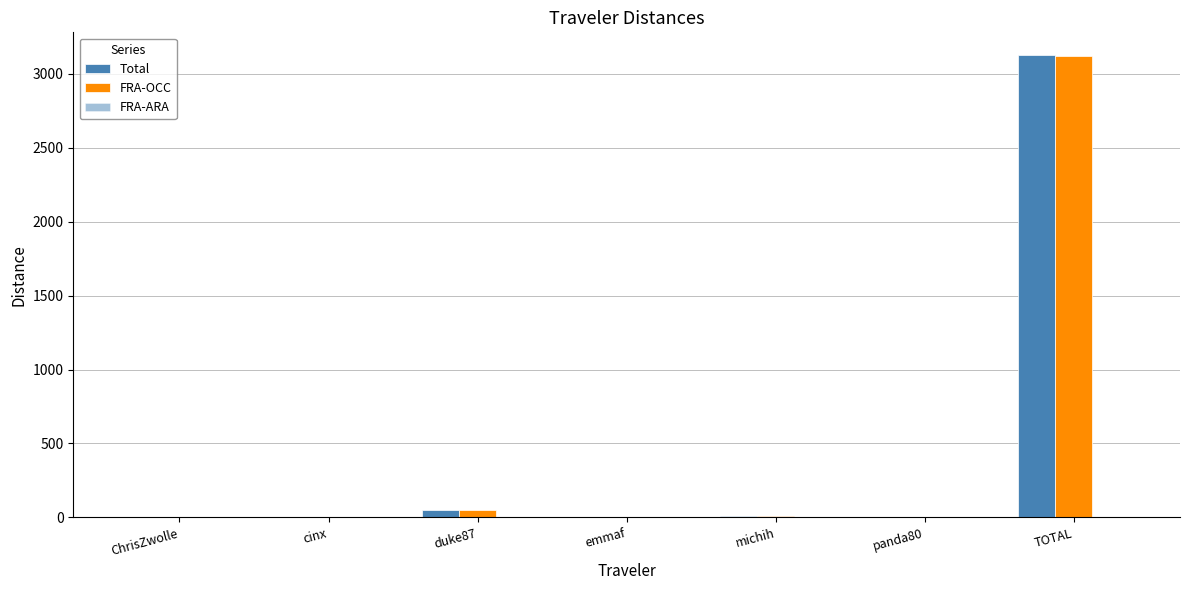

Are the bars horizontal?

No